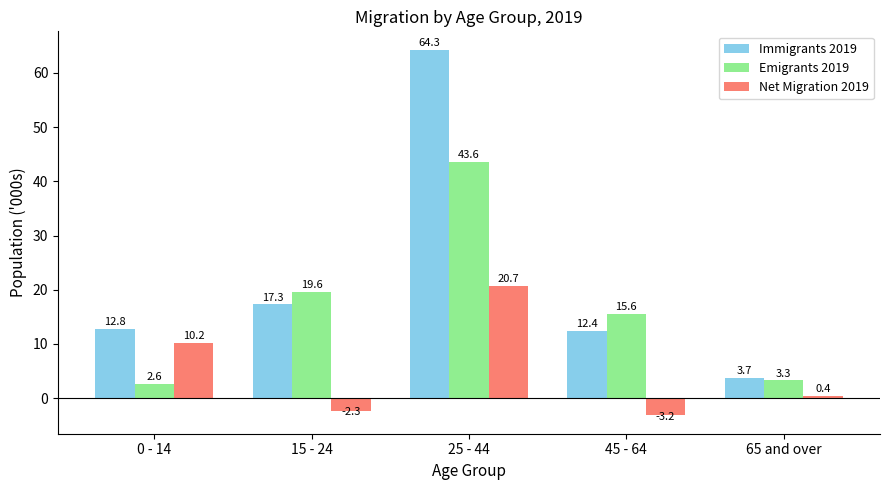

What is the sum of all Net Migration 2019 values?

25.8